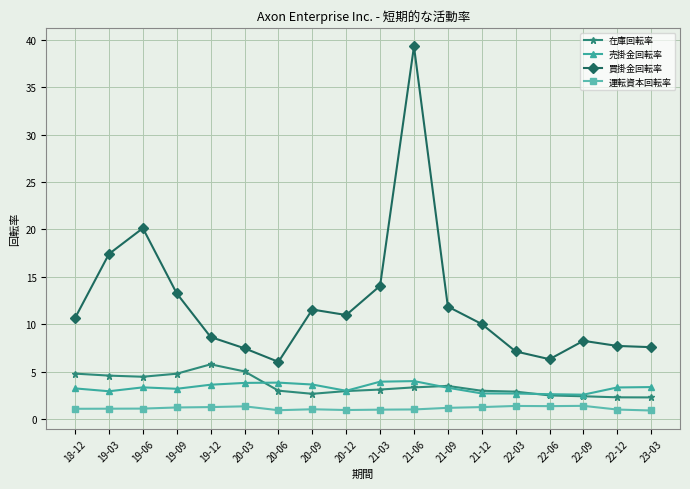

What is the greatest value displayed?

39.3